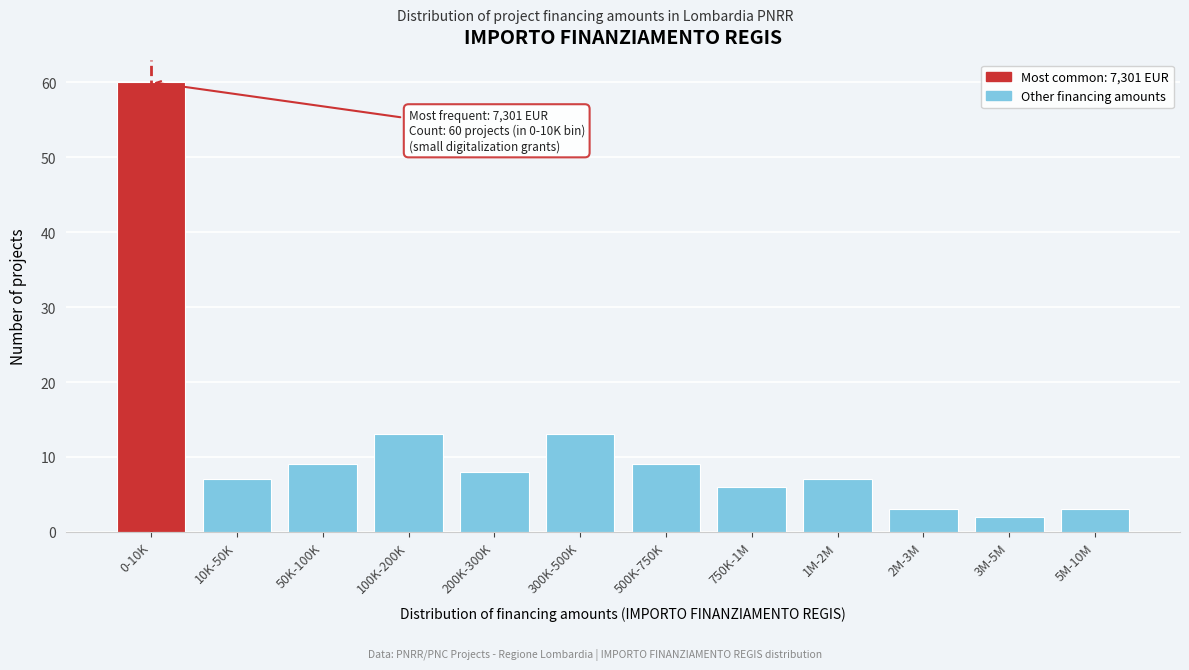

Reading left to right, list all the values displayed in this chart.

60	7	9	13	8	13	9	6	7	3	2	3